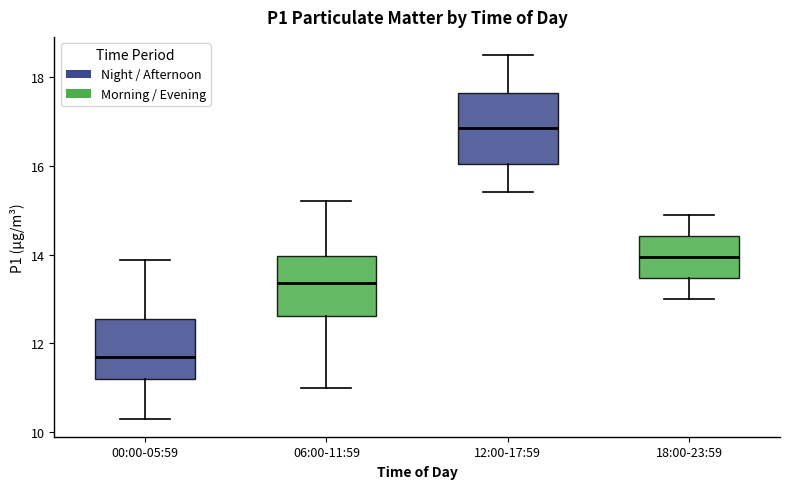

Which box's median line is the lowest?

00:00-05:59